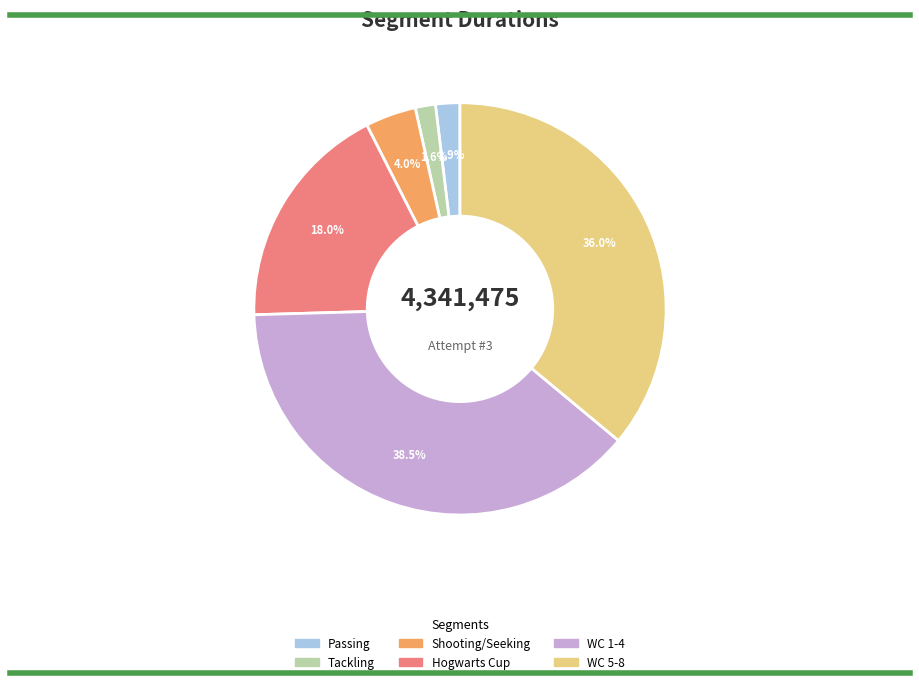

What is the total percentage of Passing and Tackling?

3.5%